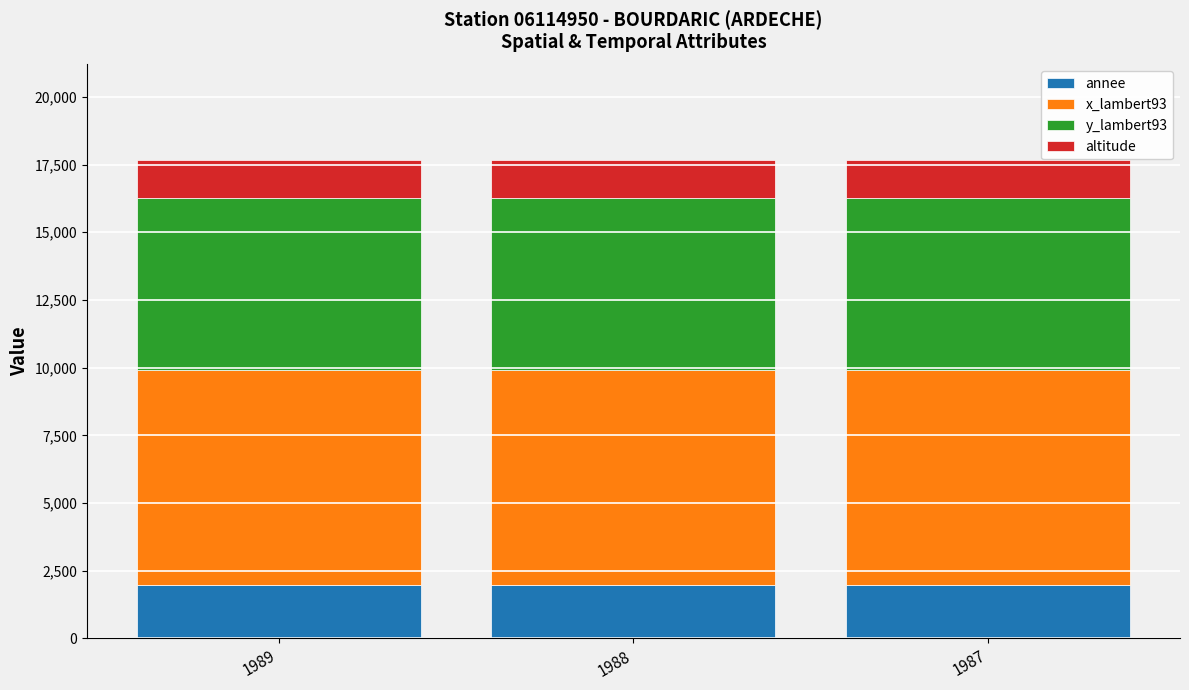

What is the sum of the annee values at 1989 and 1987?

3976.0